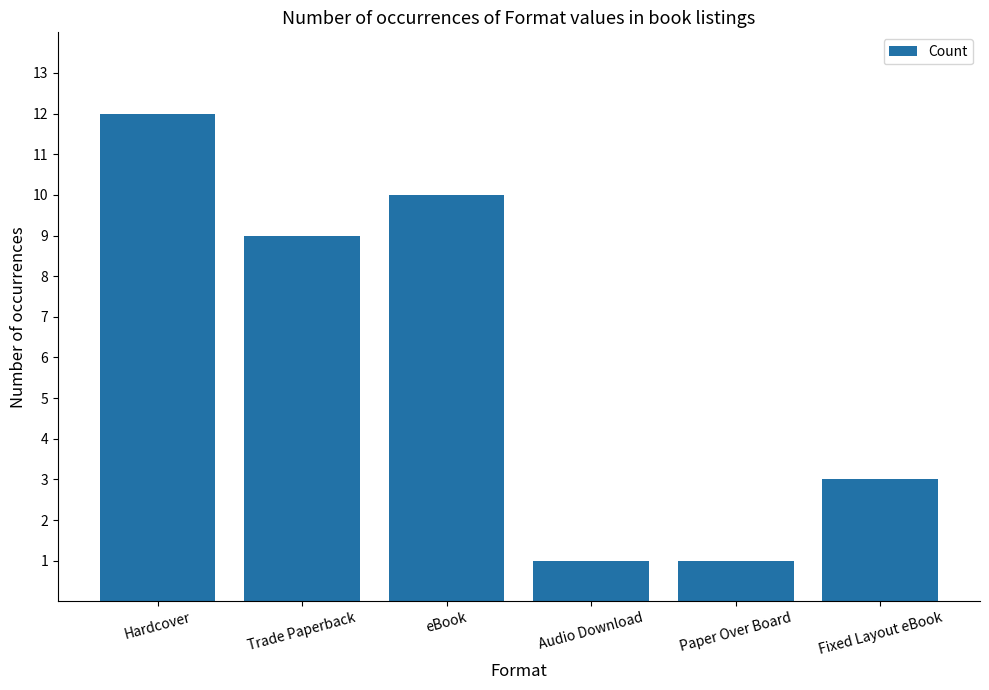

What is the maximum value shown in the chart?

12